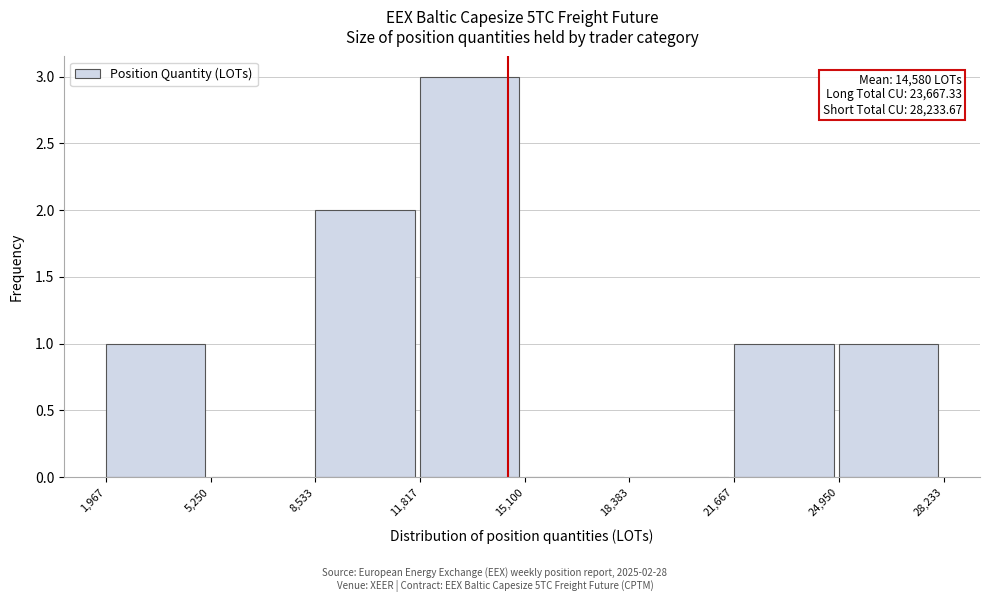

Over which range of the x-axis is the bar tallest?

11,817 to 15,100